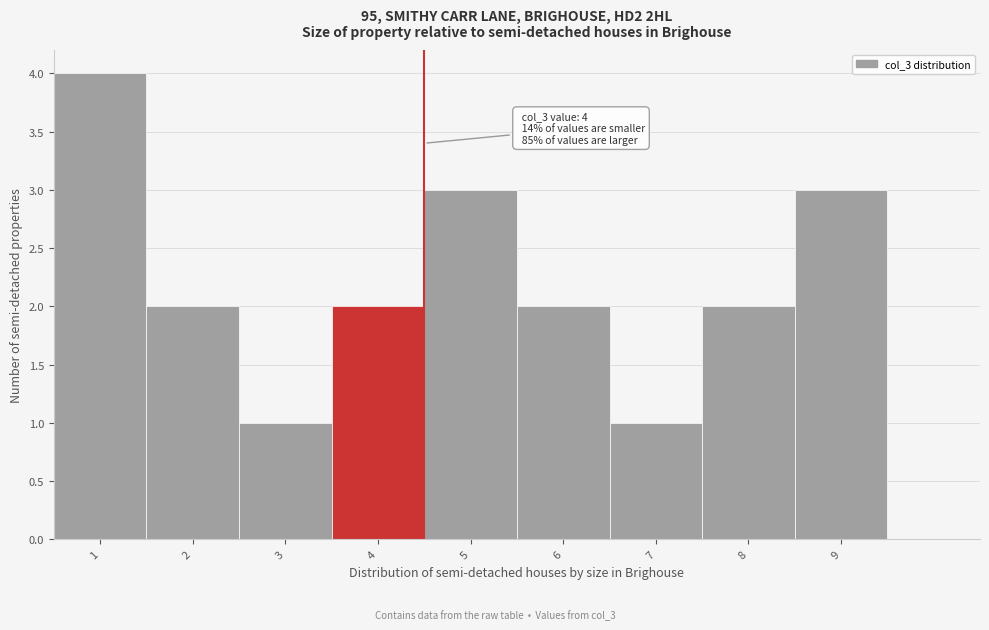

Over which range of the x-axis is the bar tallest?

0.5 to 1.5